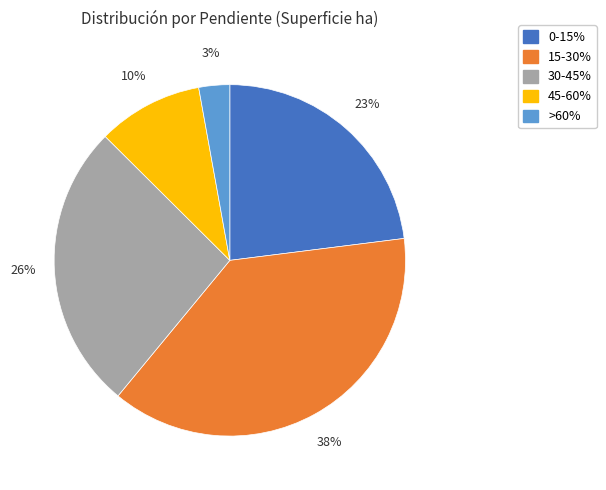

To the nearest percent, what is the combined percentage of 15-30% and 0-15%?

61%